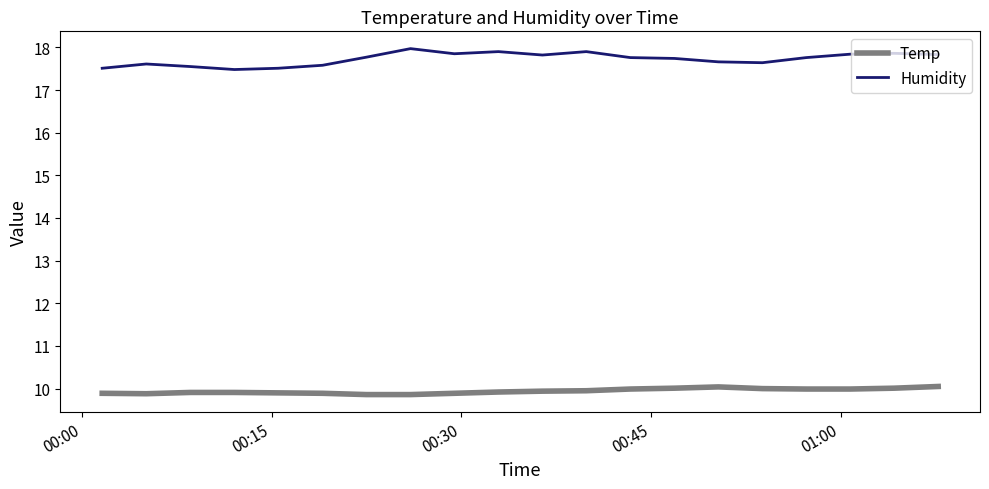

Which series has the largest range (max minus min)?

Humidity